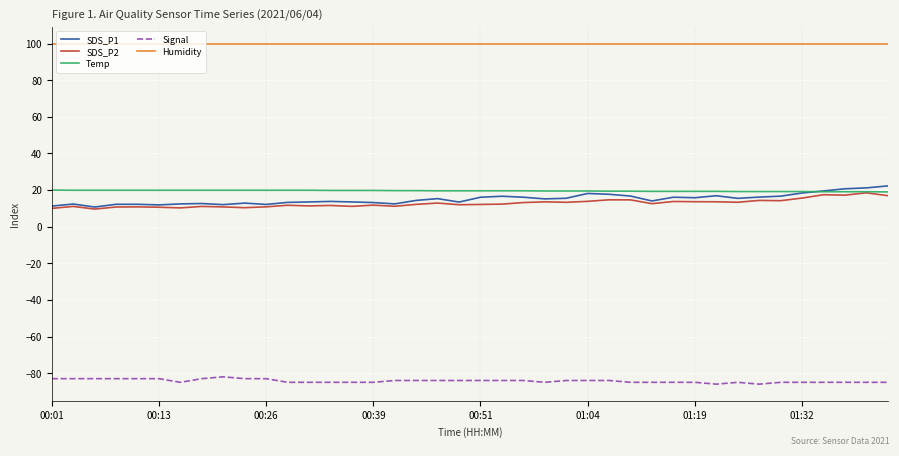

Which series has the widest spread of values?

SDS_P1